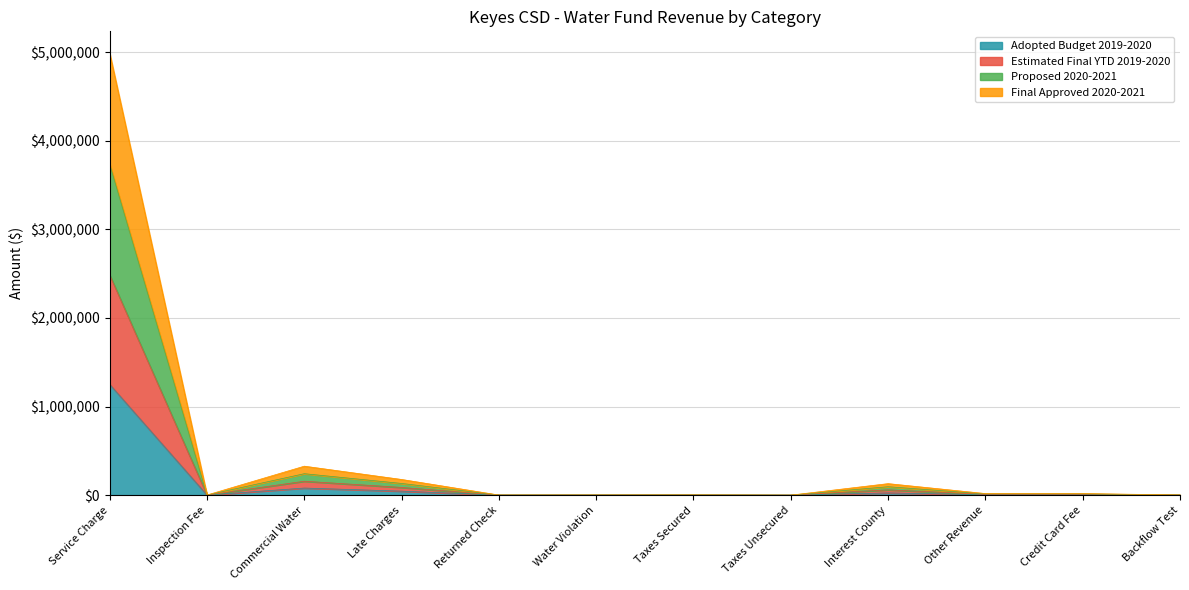

How many interior local valleys does the Adopted Budget 2019-2020 series have?

3